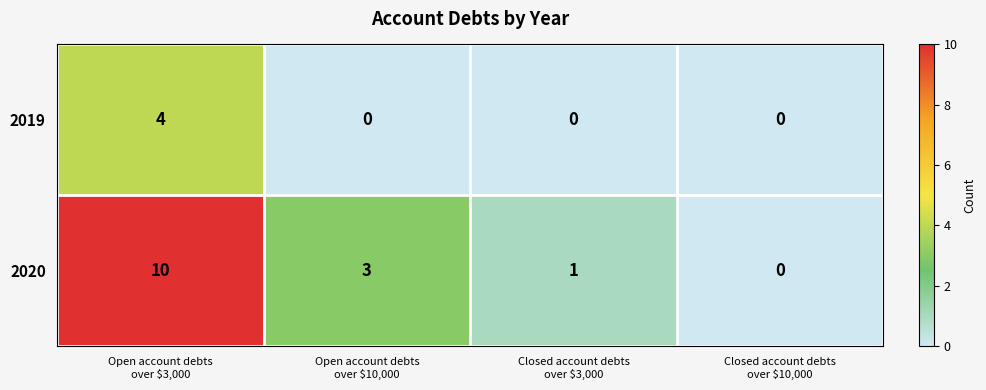

Reading left to right, what are all the values shown in this chart?

2019: 4	0	0	0
2020: 10	3	1	0